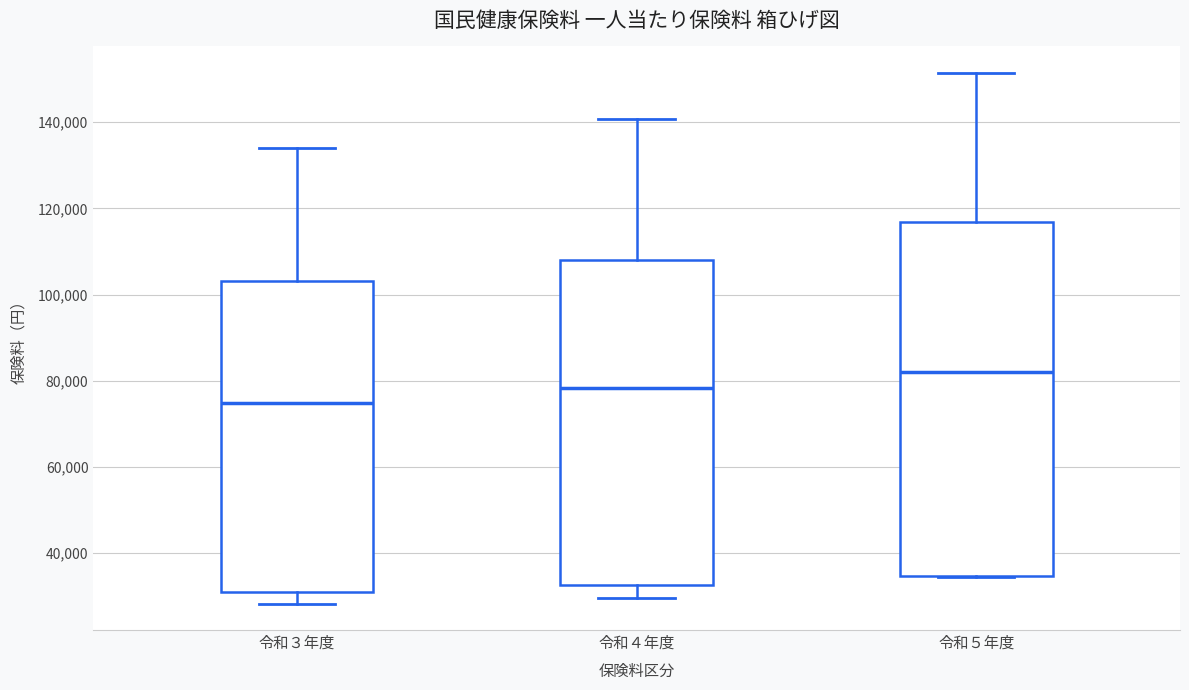

Comparing the boxes themselves (not the whiskers), which one is the tallest?

令和５年度